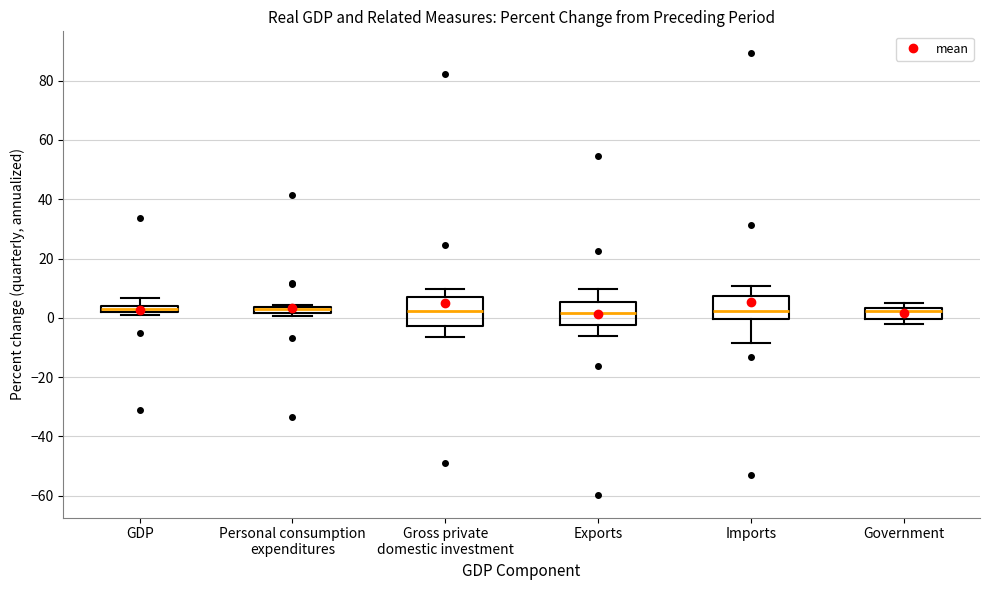

Where does the median line of the box for Government sit on the y-axis? The values are not printed on the chart, so give them approximately, as read against the axis.

2